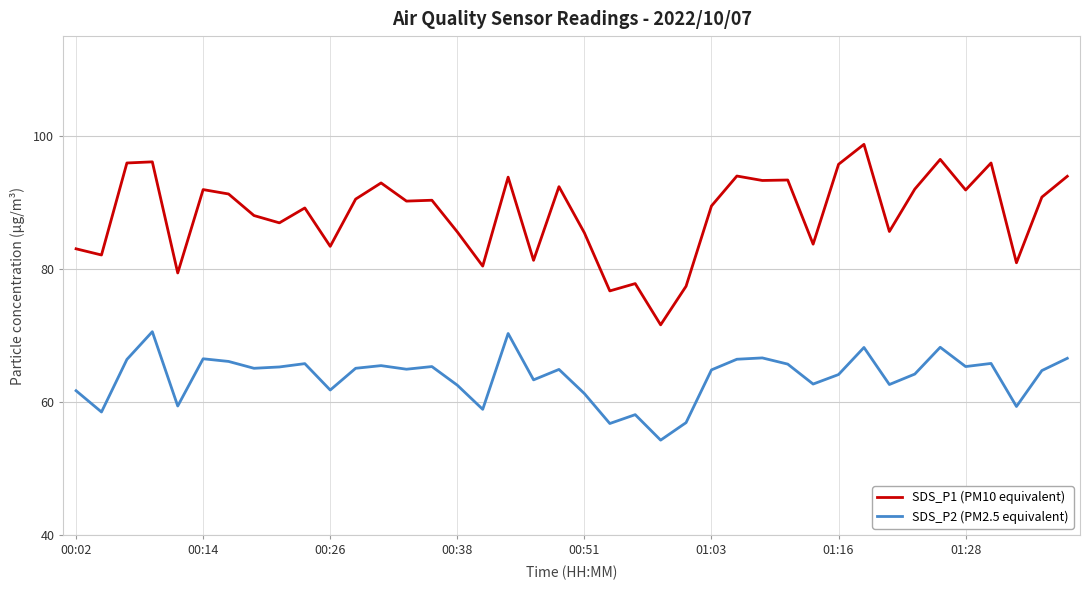

What is the lowest value of the SDS_P2 (PM2.5 equivalent) series?

54.3